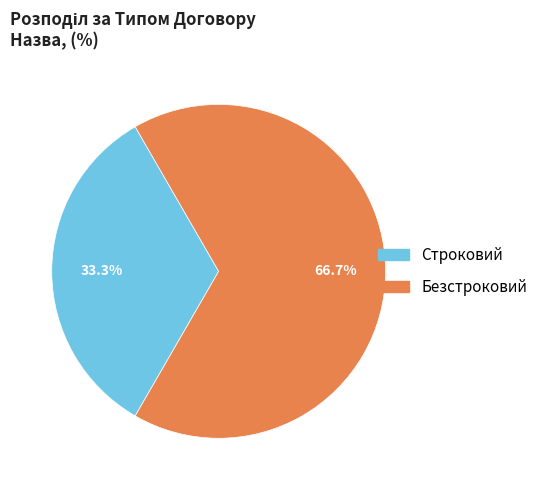

Which has a higher value, Строковий or Безстроковий?

Безстроковий